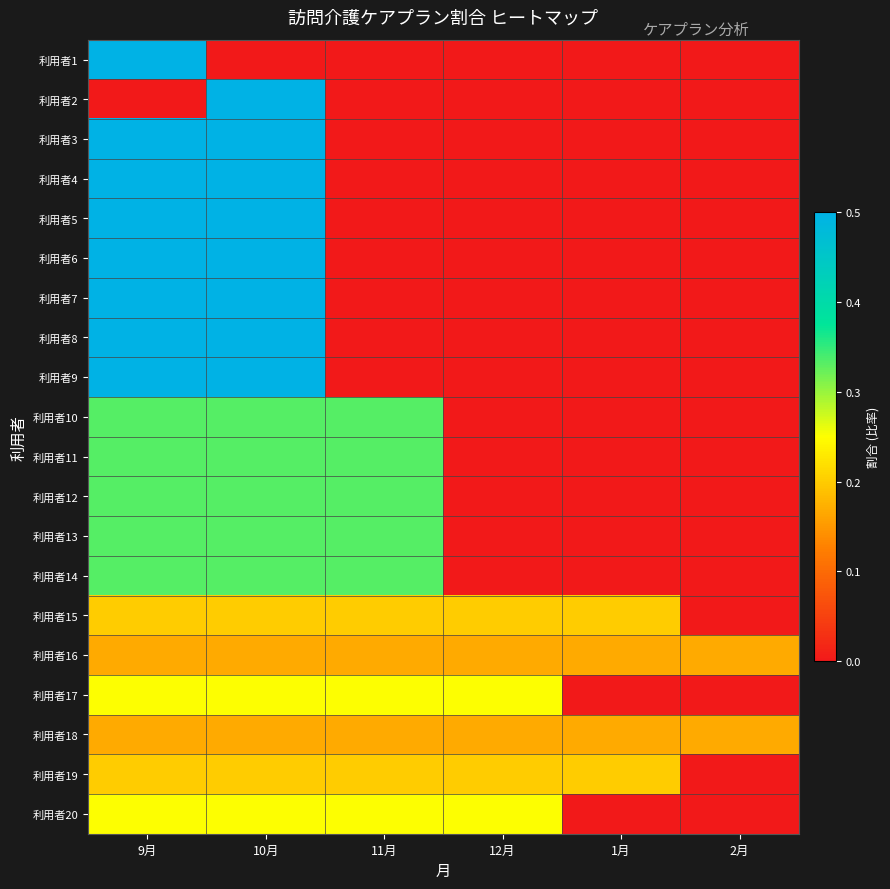

At how many categories does at least one series exceed 0?

6